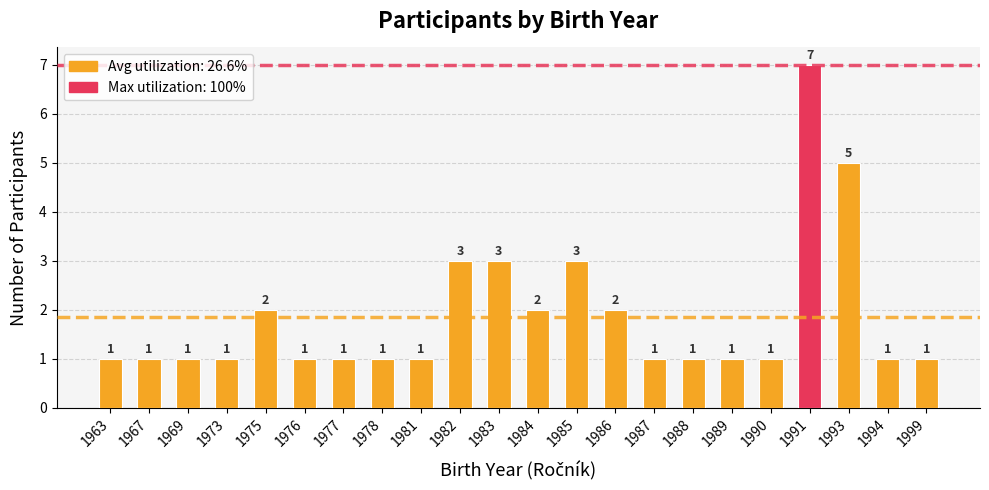

What is the change in value from 1986 to 1993?

+3